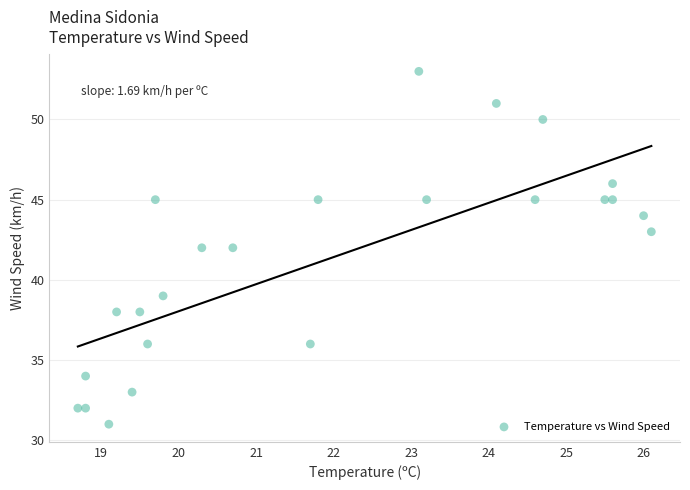

What is the range of Y values (max minus min)?

22